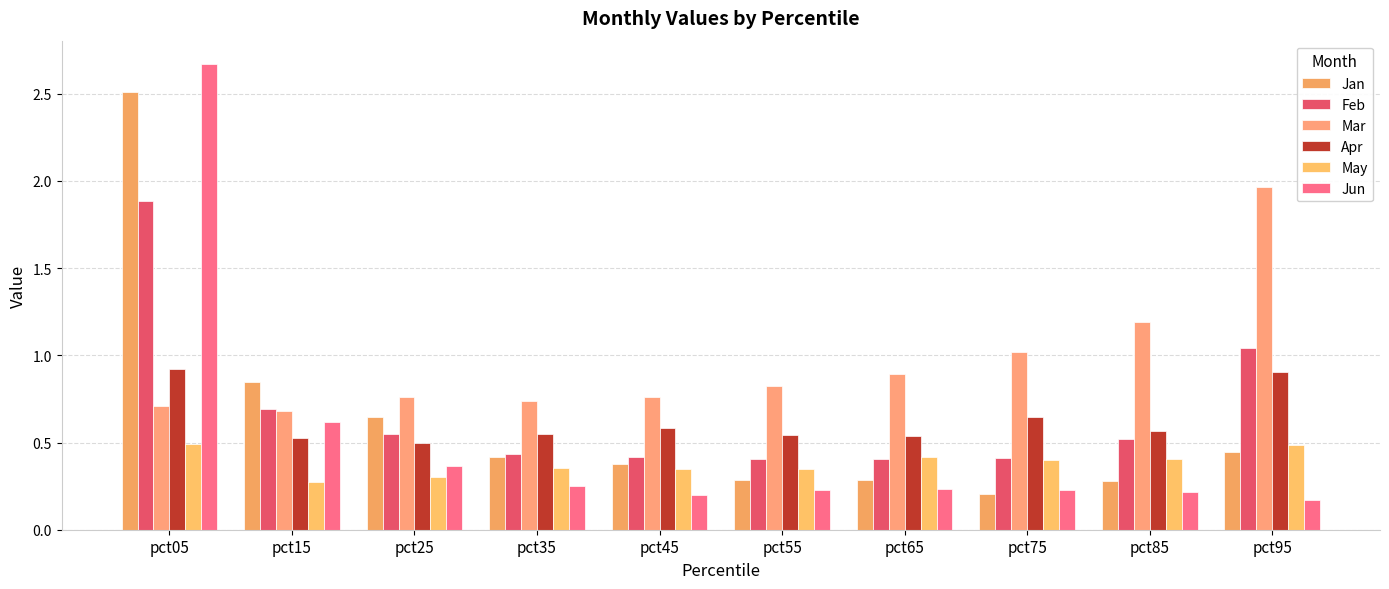

Are the bars grouped side by side (vs. stacked)?

Yes